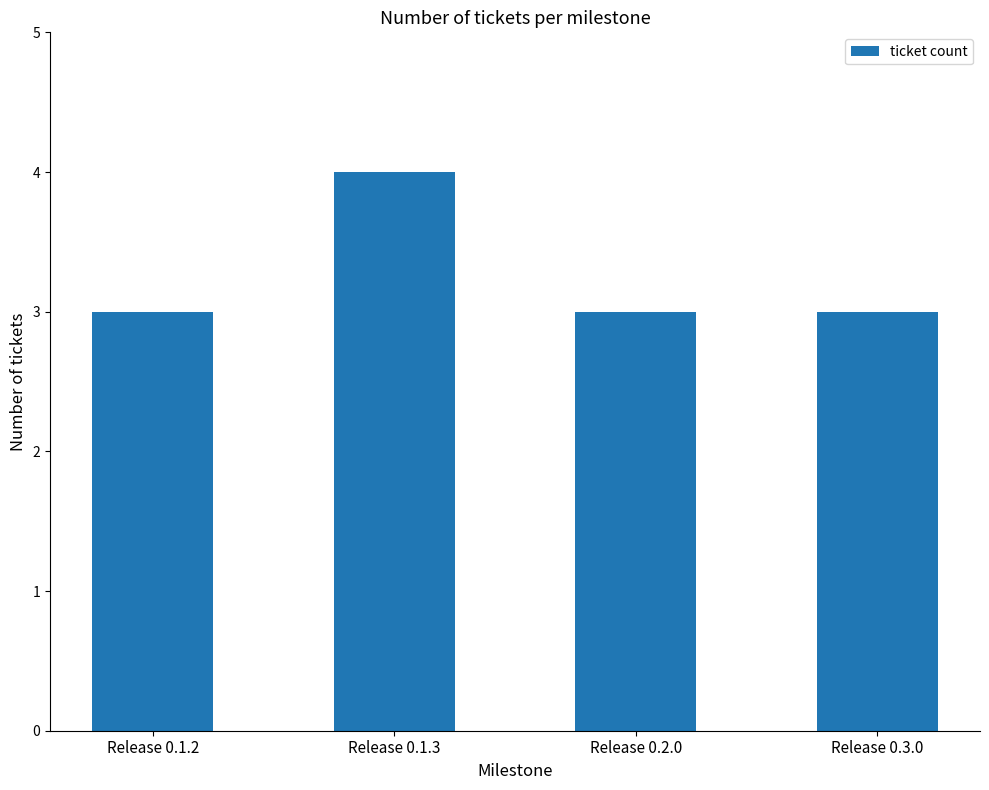

How many series are shown in this chart?

1